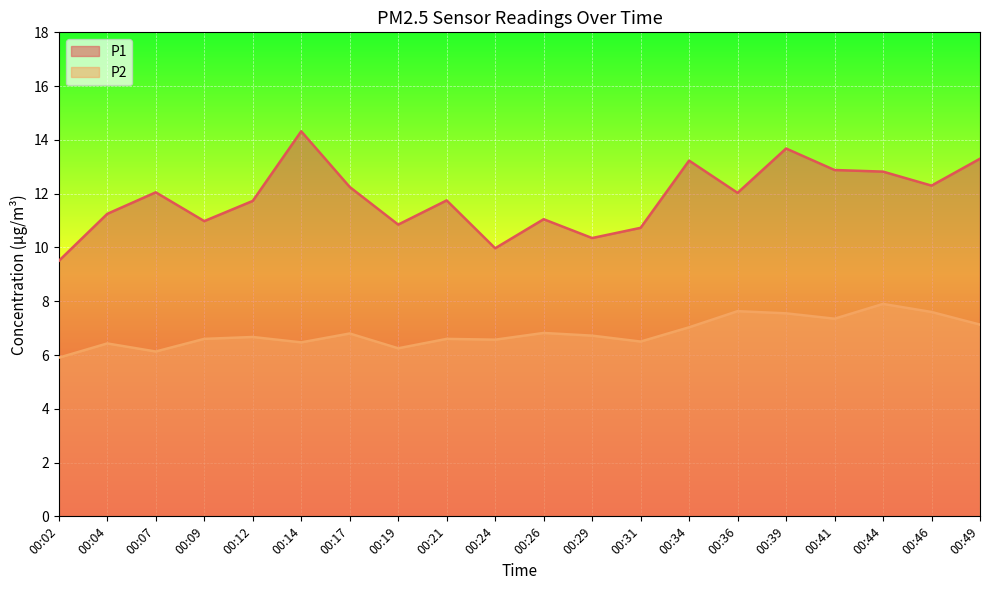

Which series has the largest range (max minus min)?

P1